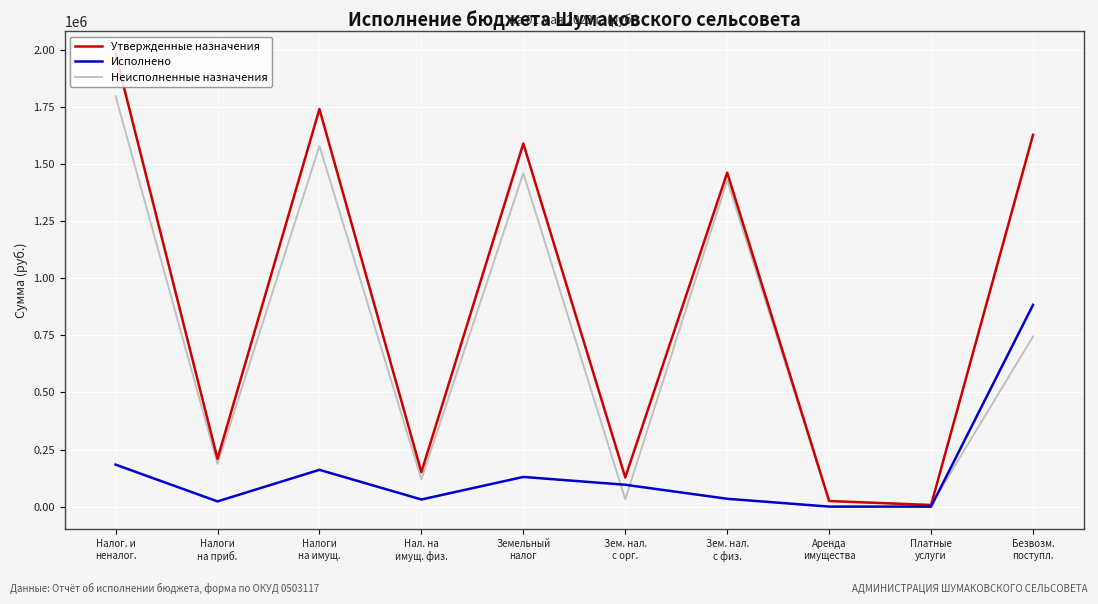

At which category does Утвержденные назначения reach its first local peak?

Налоги
на имущ.